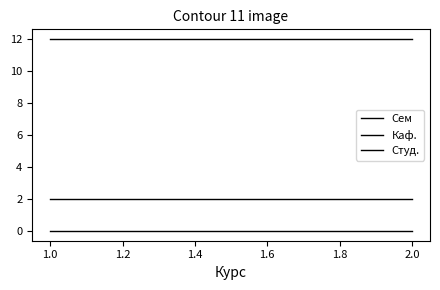

Is the value of Сем at 1.0 greater than the value of Студ. at 1.0?

Yes